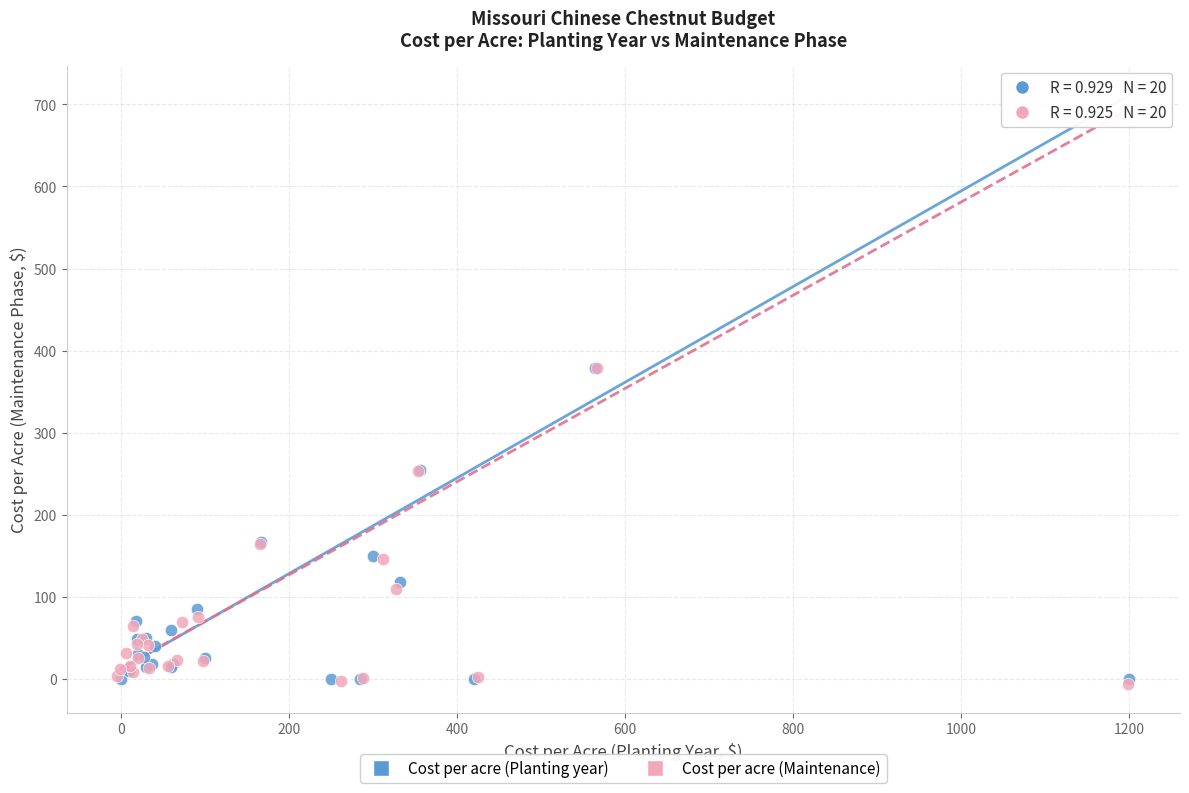

What are all the series names shown in the legend?

Cost per acre (Planting year), Cost per acre (Maintenance)